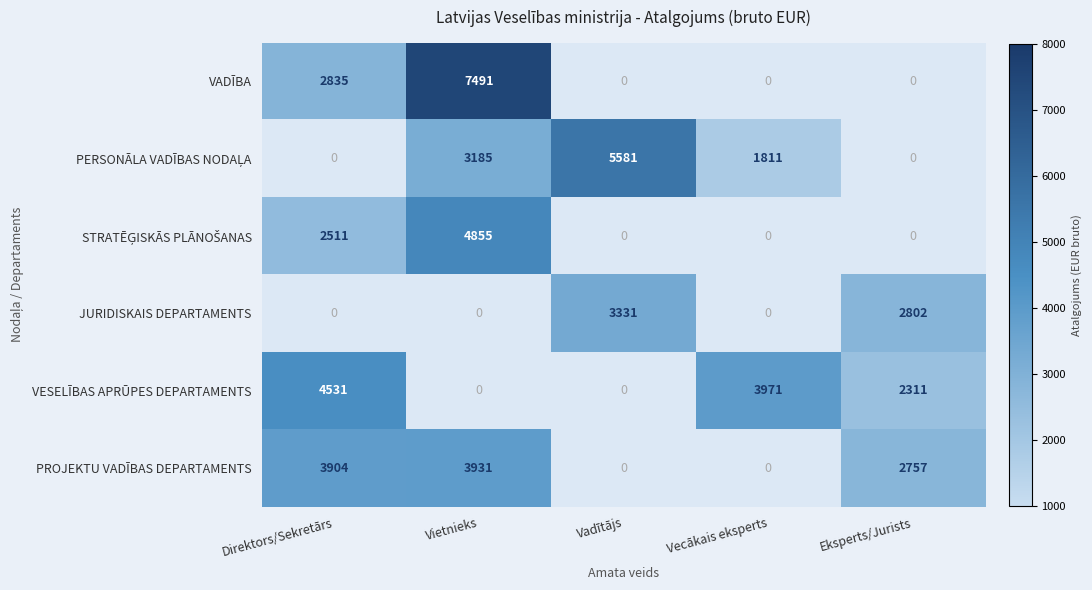

True or false: VESELĪBAS APRŪPES DEPARTAMENTS has a value of 2484 at Direktors/Sekretārs.

False